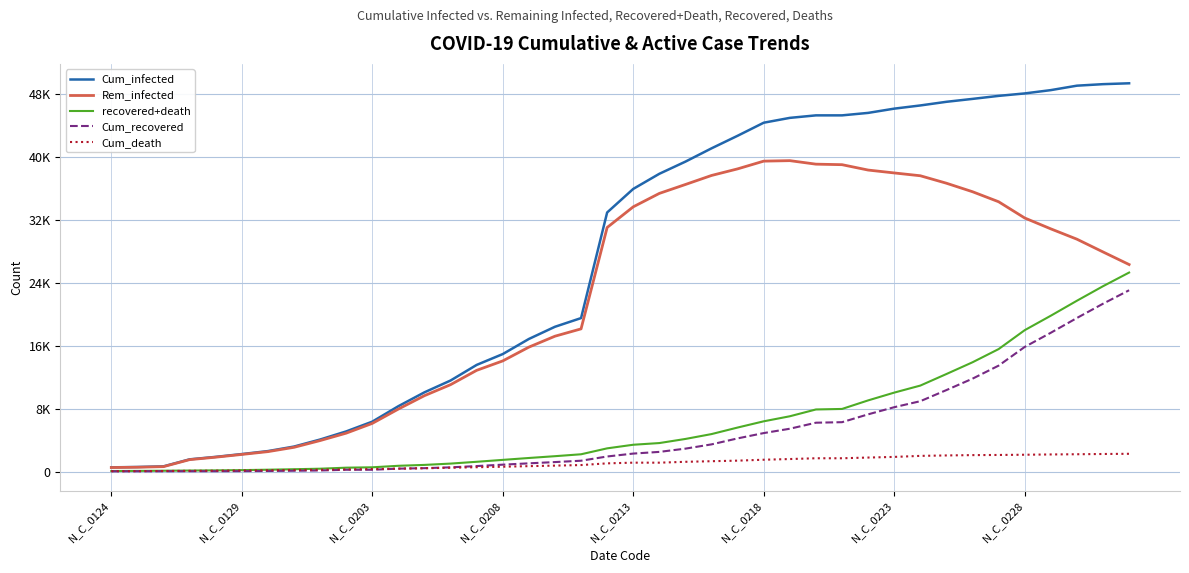

Is this an area chart (filled region under the line)?

No